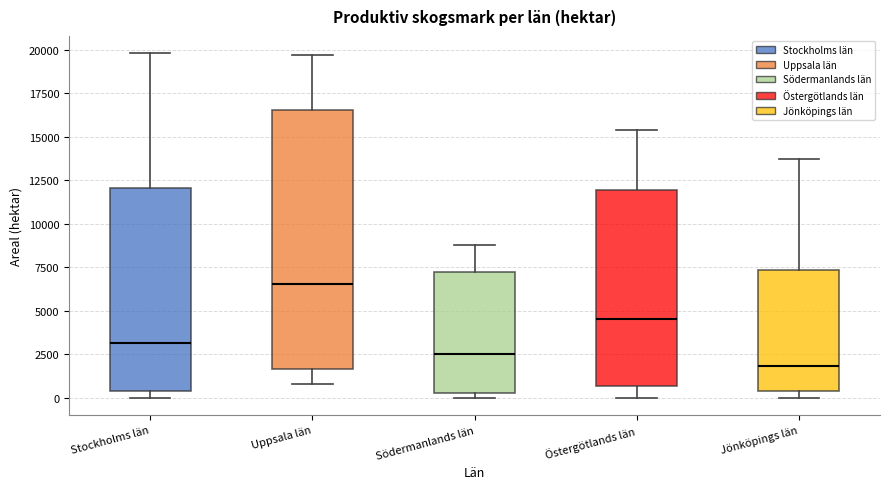

Reading left to right, read every box against the y-axis: the position of its median line, the range the box covers, and the ends of its whiskers. The values are not printed on the chart, so give them approximately, as read against the axis.

Stockholms län: median 3000, box 500 to 12000, whiskers 0 to 20000
Uppsala län: median 6500, box 1500 to 16500, whiskers 1000 to 19500
Södermanlands län: median 2500, box 500 to 7500, whiskers 0 to 9000
Östergötlands län: median 4500, box 500 to 12000, whiskers 0 to 15500
Jönköpings län: median 2000, box 500 to 7500, whiskers 0 to 13500